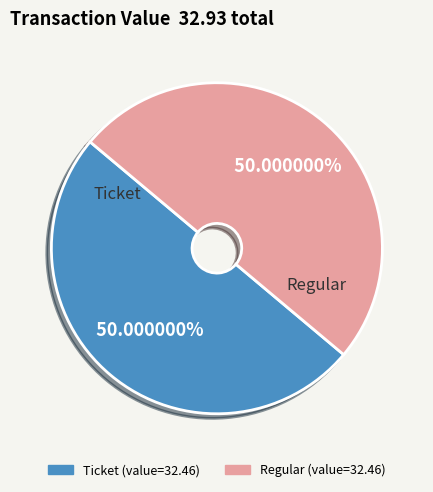

Is there a majority slice in this chart?

Yes